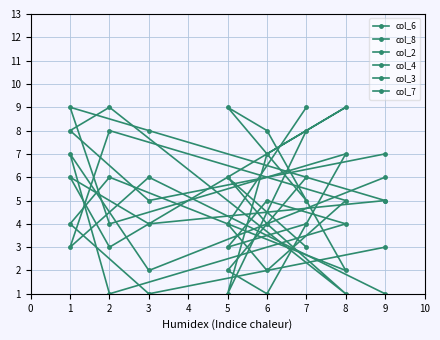

True or false: col_6 and col_2 intersect in this chart.

True